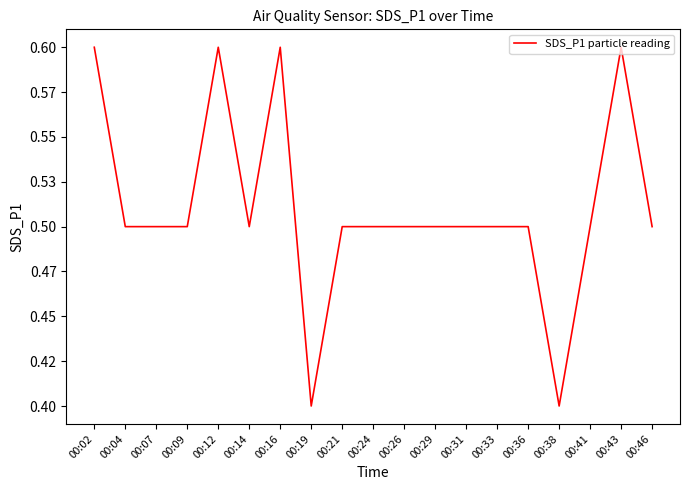

Reading right to left, extract all data points from this chart.

0.5	0.6	0.5	0.4	0.5	0.5	0.5	0.5	0.5	0.5	0.5	0.4	0.6	0.5	0.6	0.5	0.5	0.5	0.6